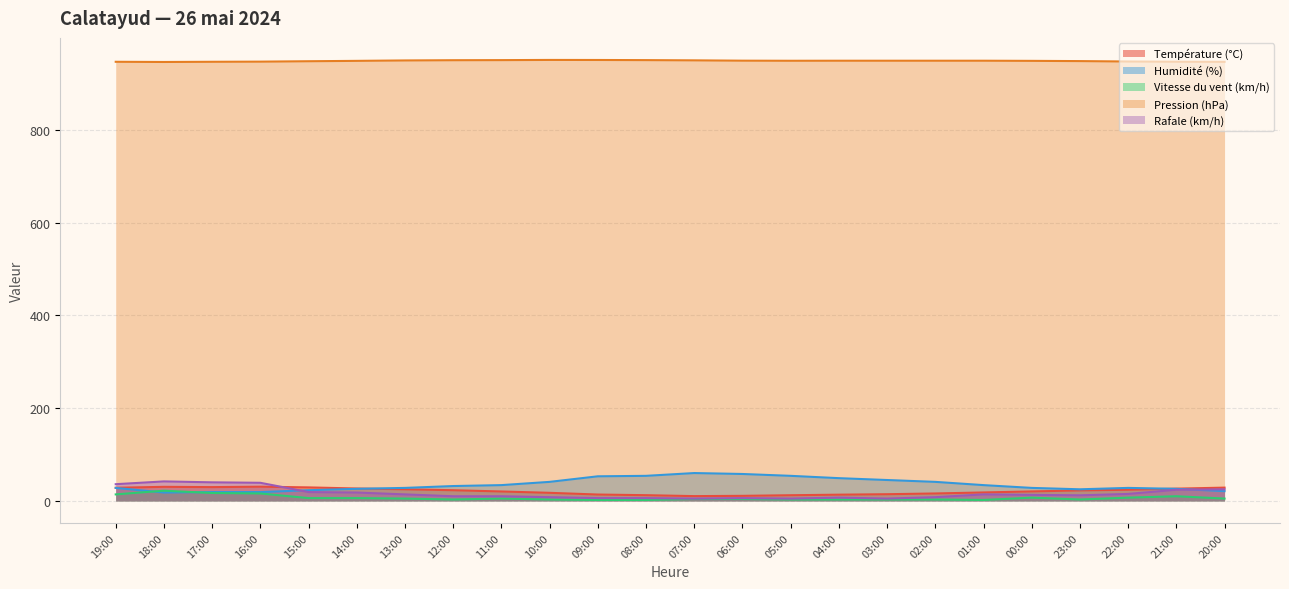

Between 17:00 and 03:00, which series saw the biggest shift?

Rafale (km/h)